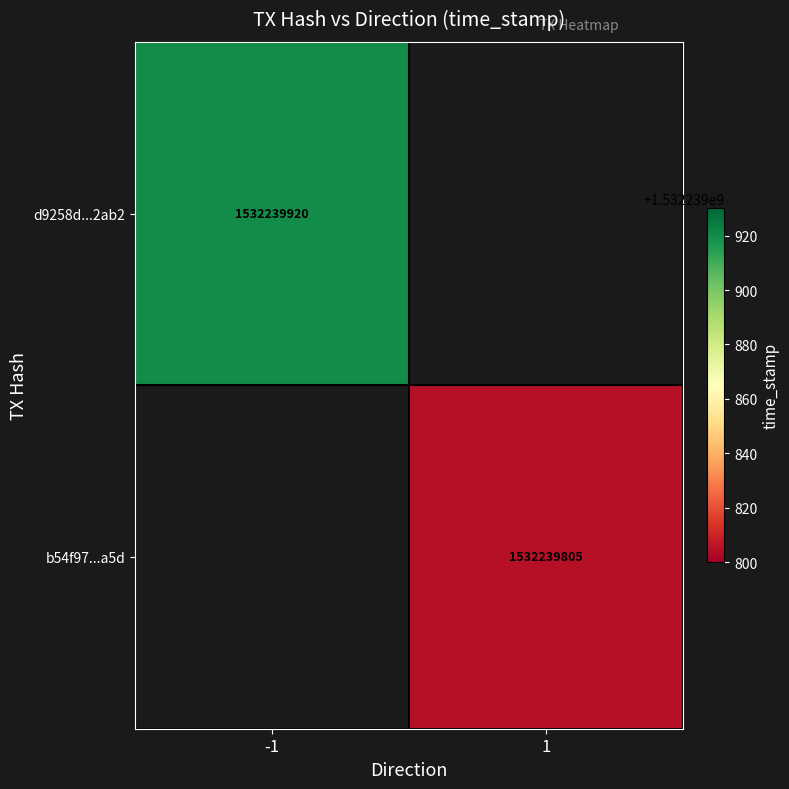

Reading right to left, what are all the values shown in this chart?

d9258d2886124f83d485e615332c47f7e8c2ab2: time_stamp=1532239920	direction=-1
b54f9714af8f0452d40169a5c92cb56385c2a5d: time_stamp=1532239805	direction=1